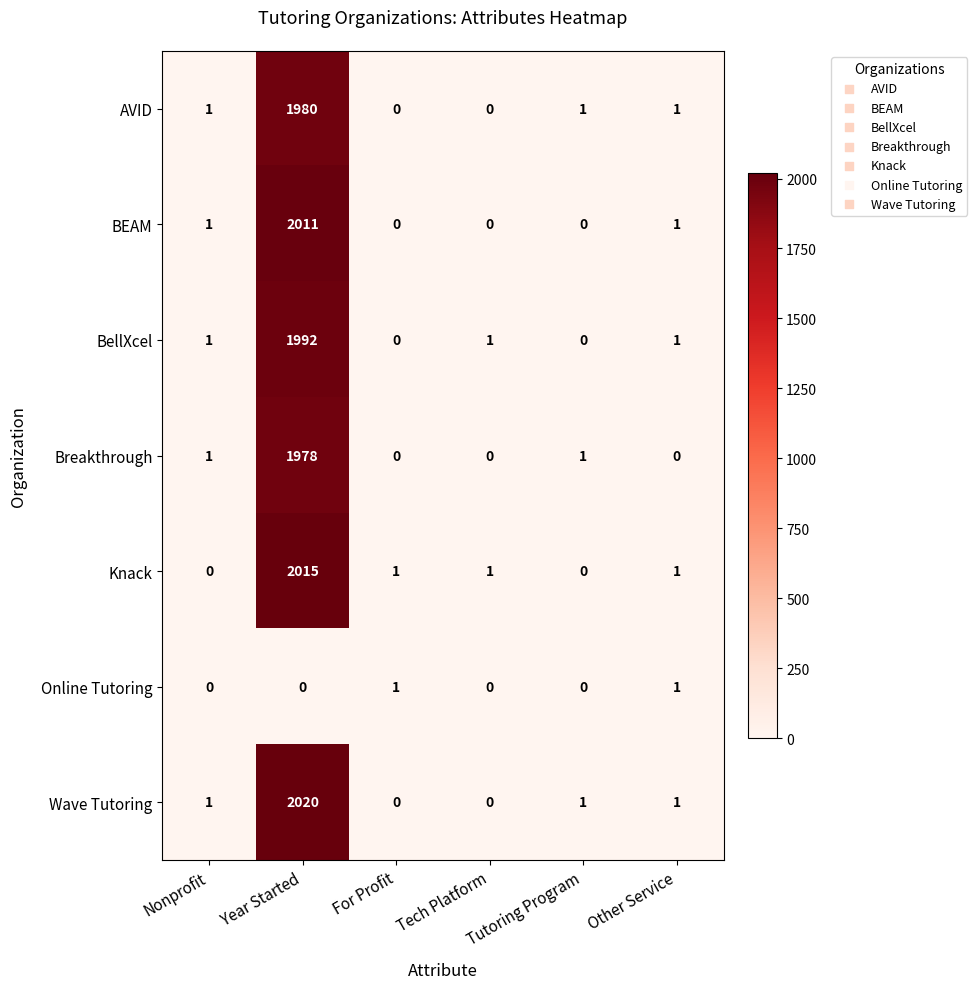

Which series has the largest total across all categories?

Wave Tutoring